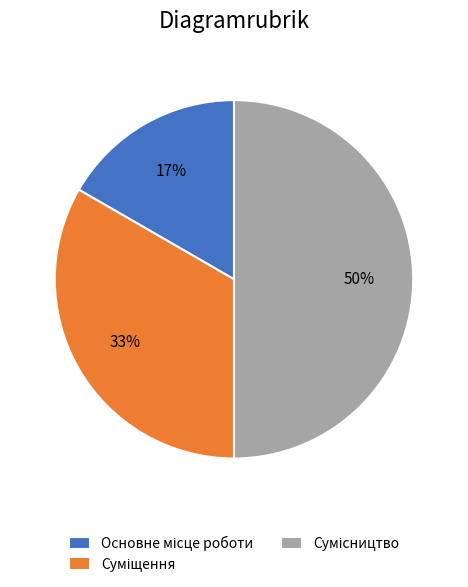

To the nearest percent, what is the difference between the largest and smallest slice percentages?

33%